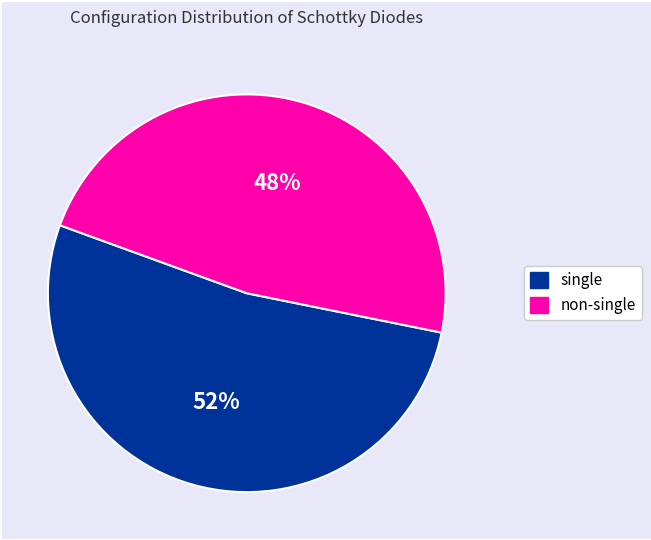

Is there a majority slice in this chart?

Yes